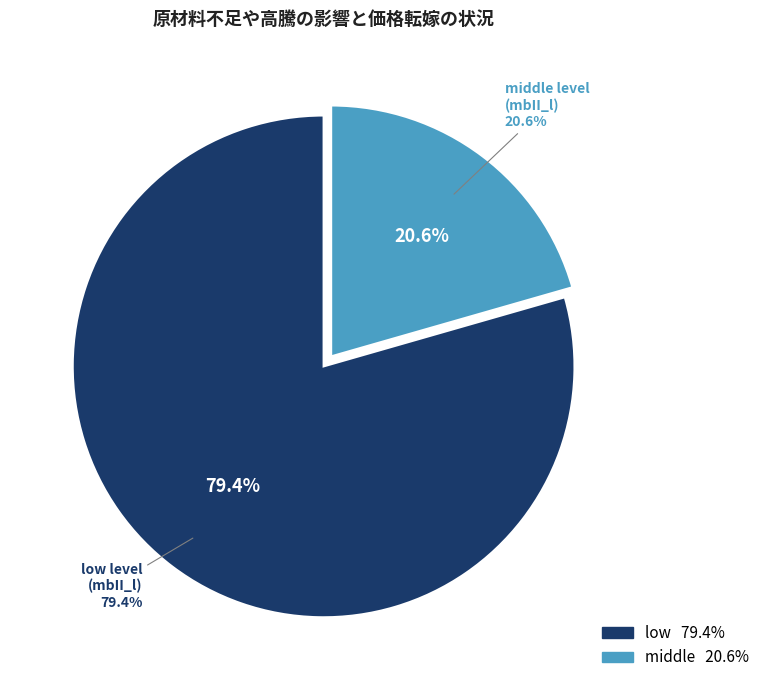

Is middle the majority of the pie?

No